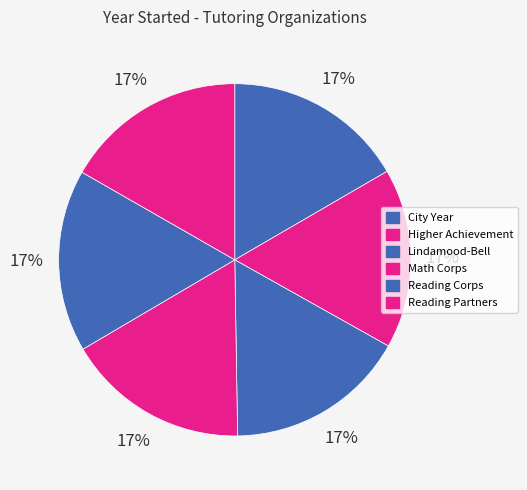

What percentage do Reading Corps and Higher Achievement together represent?

33.3%